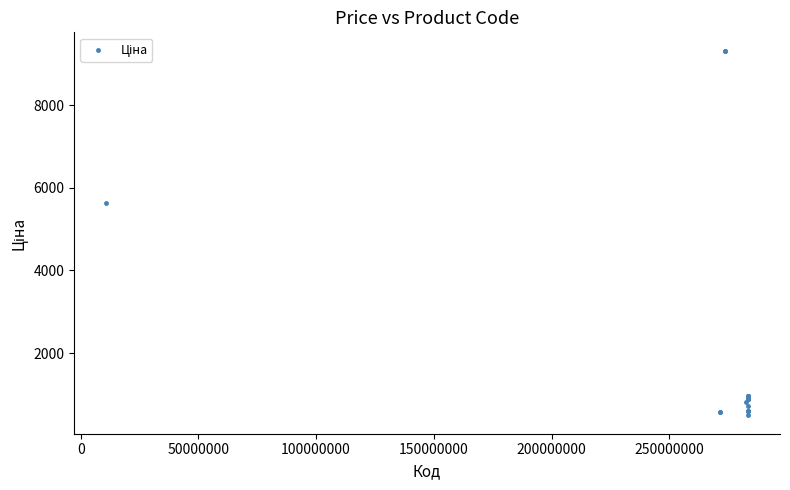

What Y value in the scatter plot is closest to 4906?

5636.0